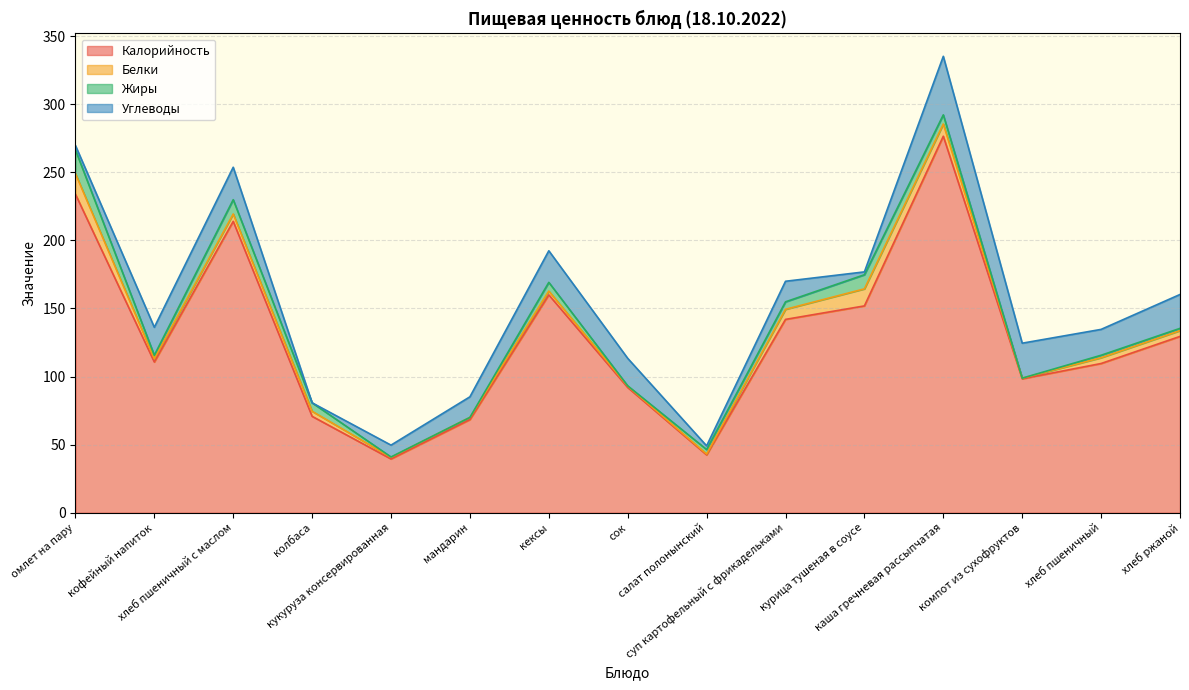

Which category has the highest value in the Углеводы series?

каша гречневая рассыпчатая